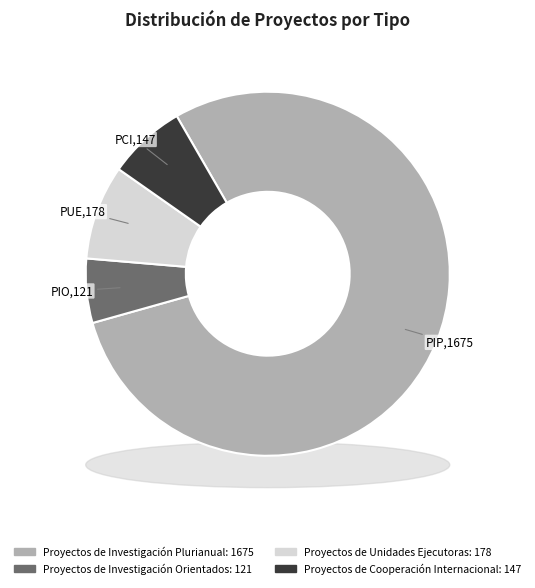

Between Proyectos de Cooperación Internacional (PCI) and Proyectos de Investigación Orientados (PIO), which is larger?

Proyectos de Cooperación Internacional (PCI)